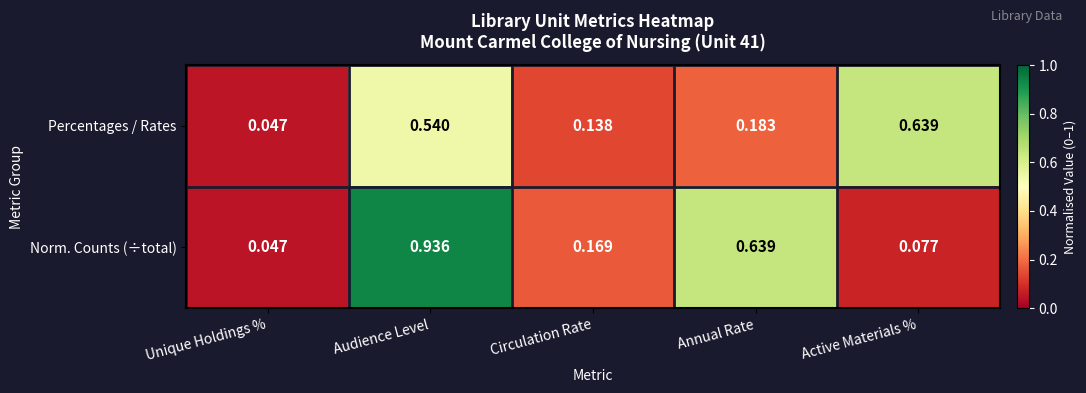

Between Unique Holdings % and Annual Rate, which series saw the biggest shift?

Norm. Counts (÷total)